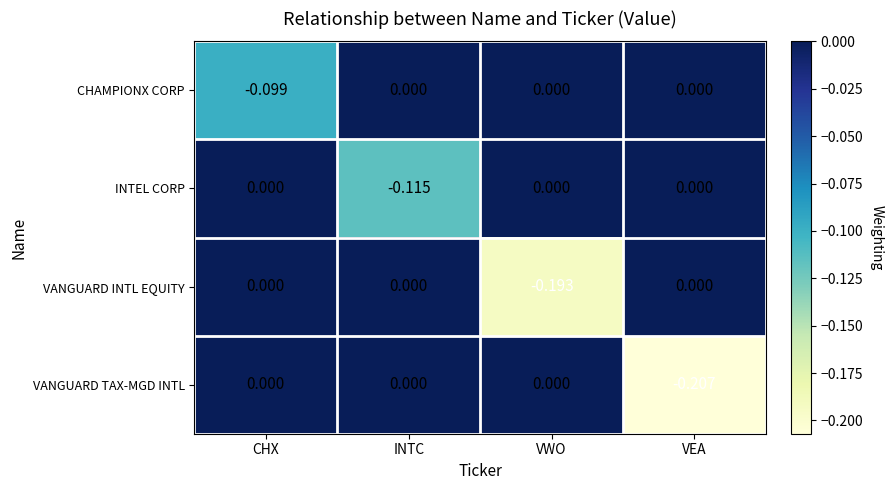

Which category has the lowest value in the CHAMPIONX CORP series?

CHX